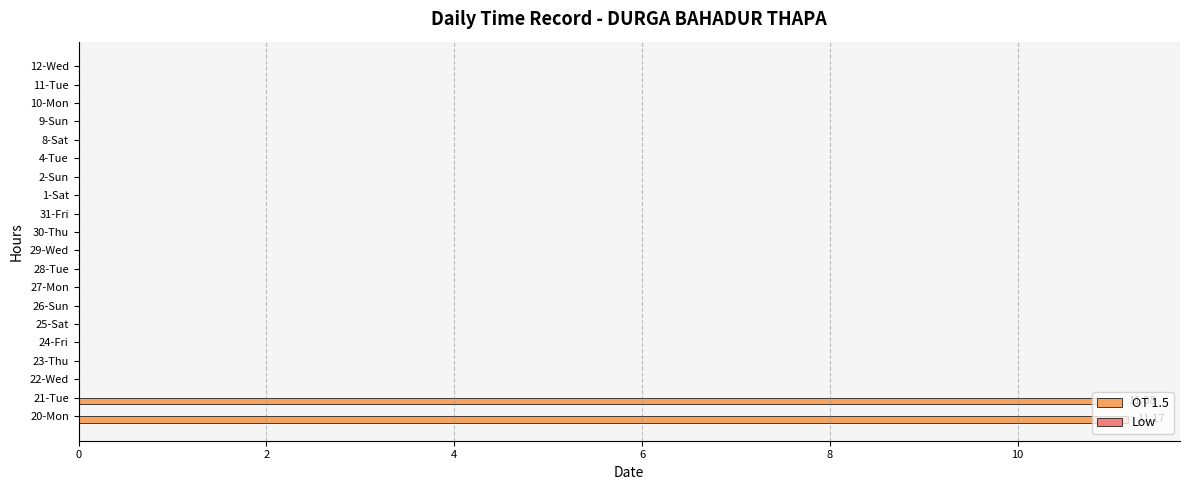

Are the bars grouped side by side (vs. stacked)?

No